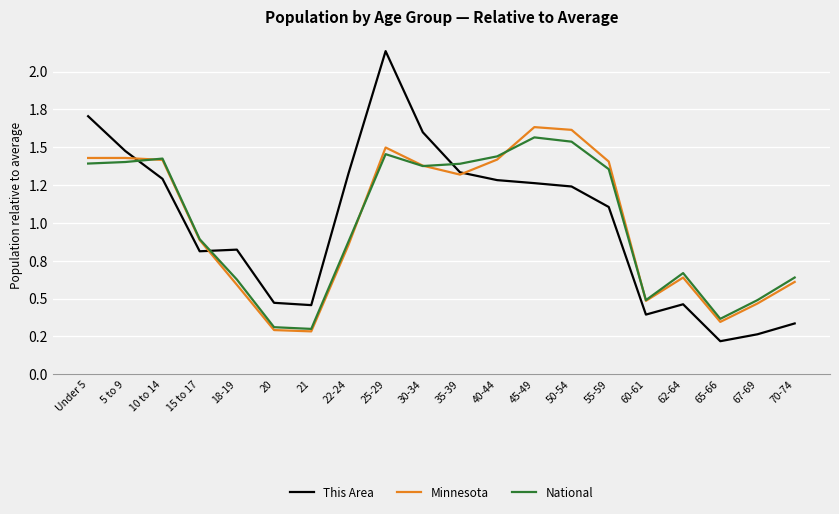

Which series has the largest range (max minus min)?

This Area